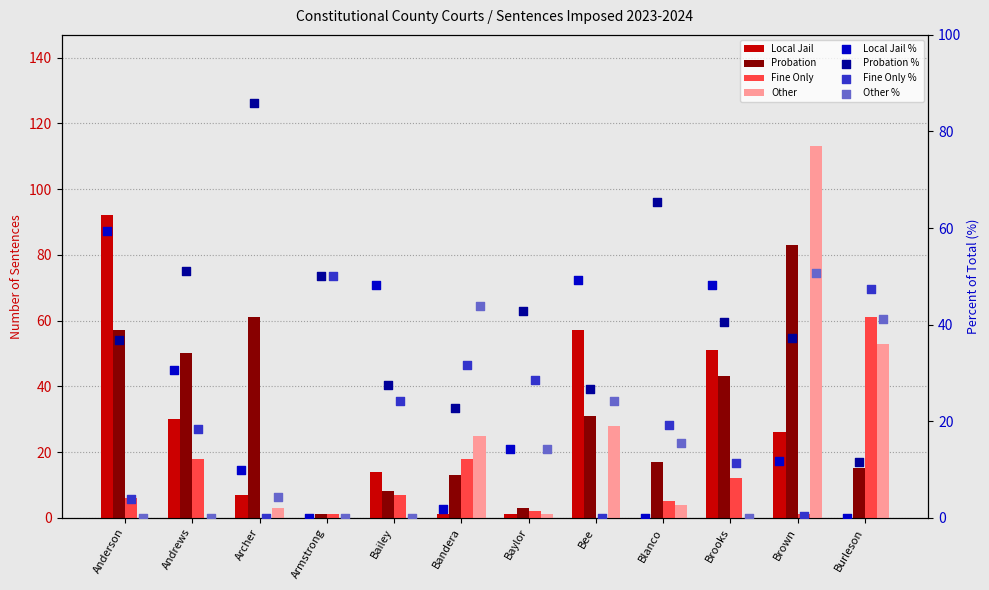

Which series reaches the maximum Y coordinate?

Other